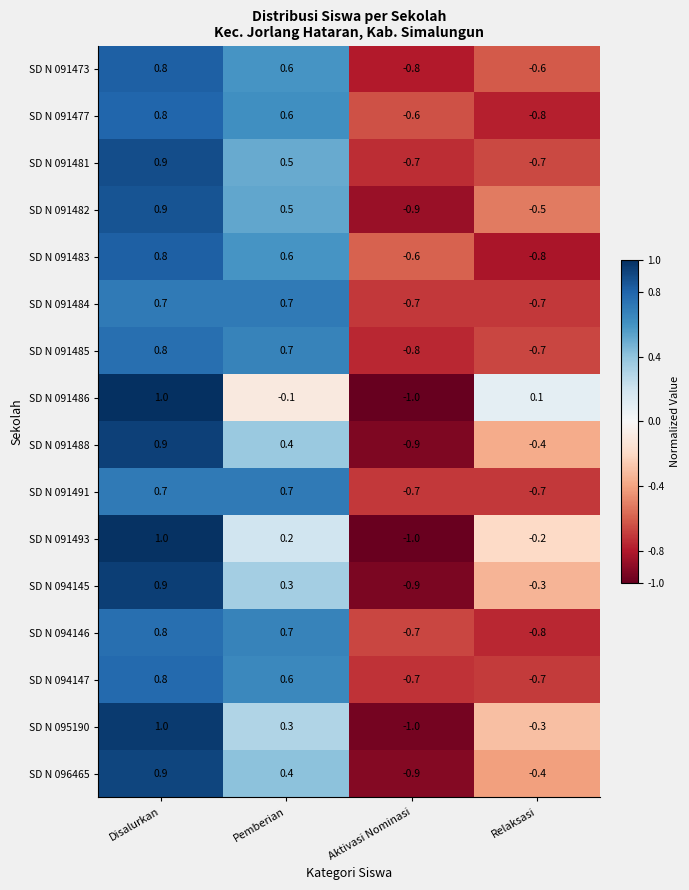

Is it true that SD N 094145 equals -0.9 at Aktivasi Nominasi?

True